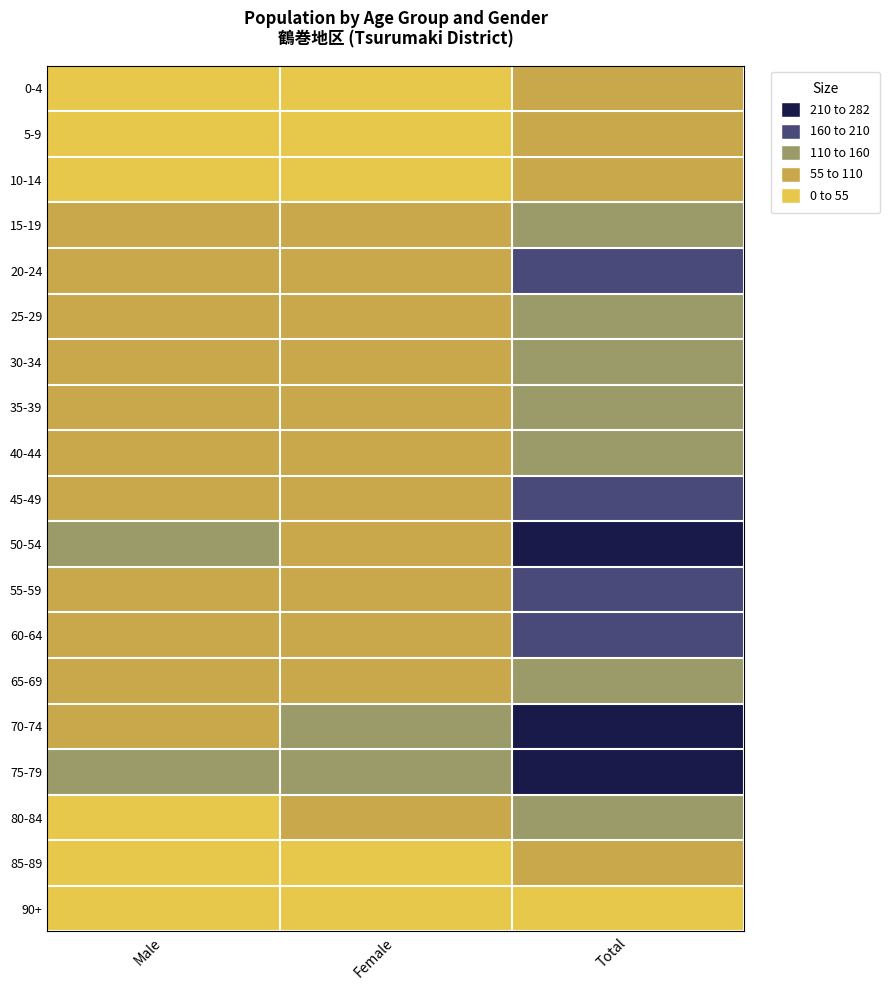

What is the total value across all series at Male?

1390